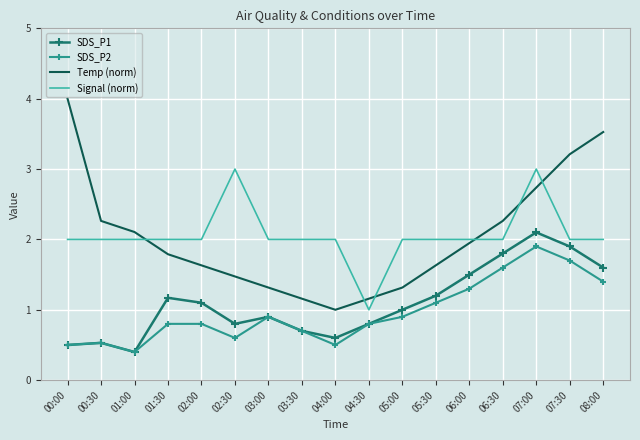

What position from the right is 00:00?

17